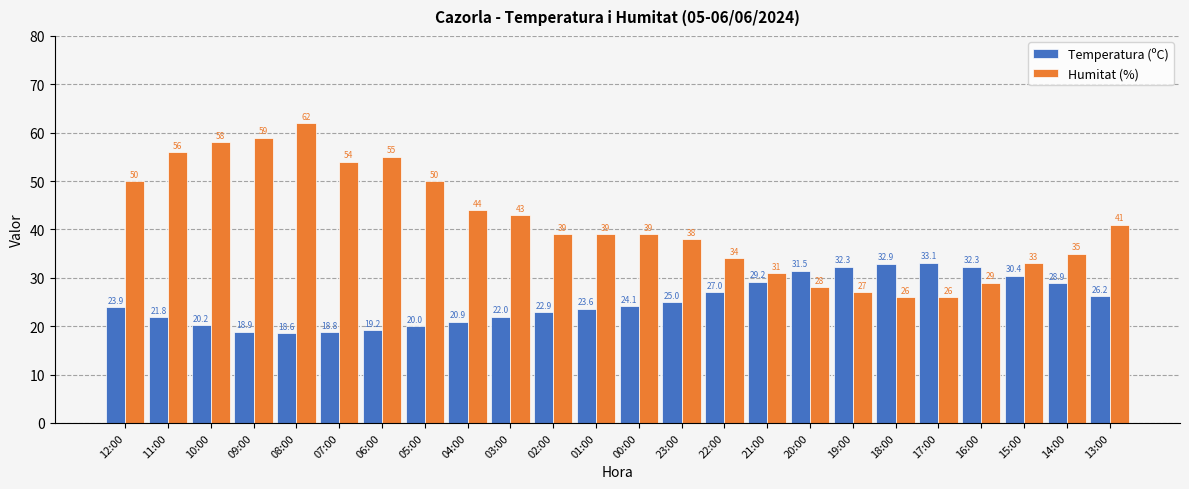

True or false: Humitat (%) has a value of 41.0 at 13:00.

True